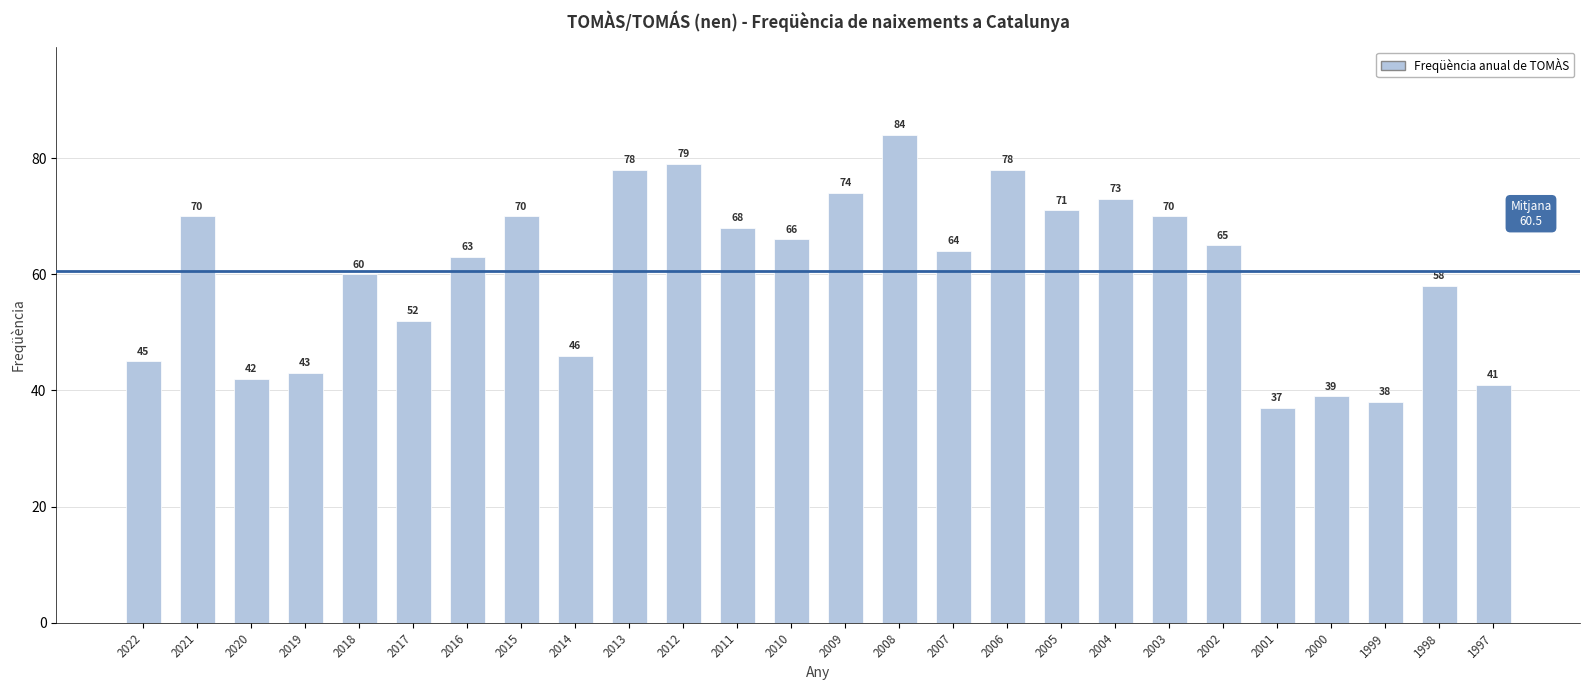

How many data points does each series have?

26